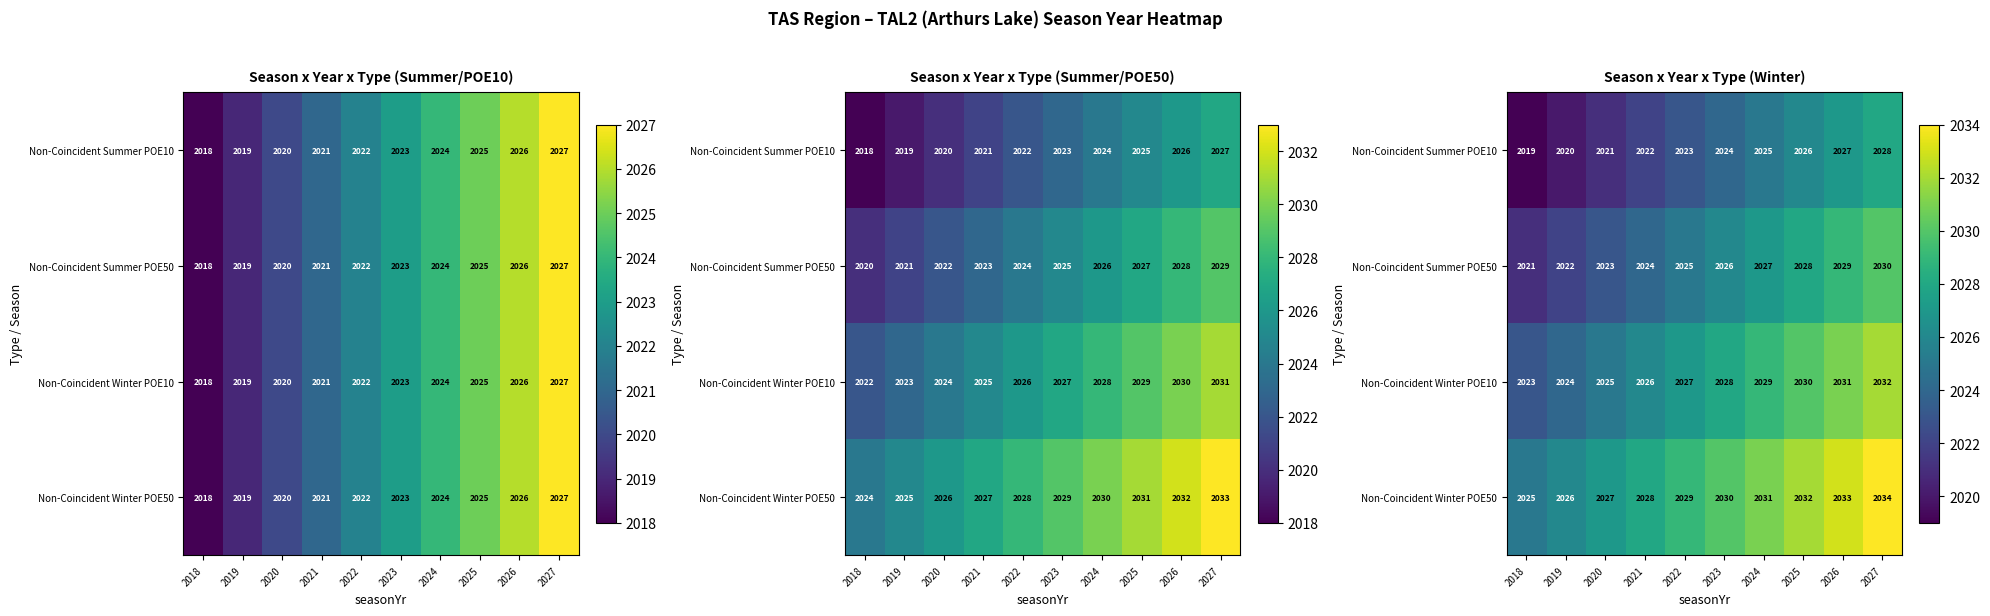

What is the sum of the Non-Coincident Summer POE10 values at 2022 and 2019?

4043